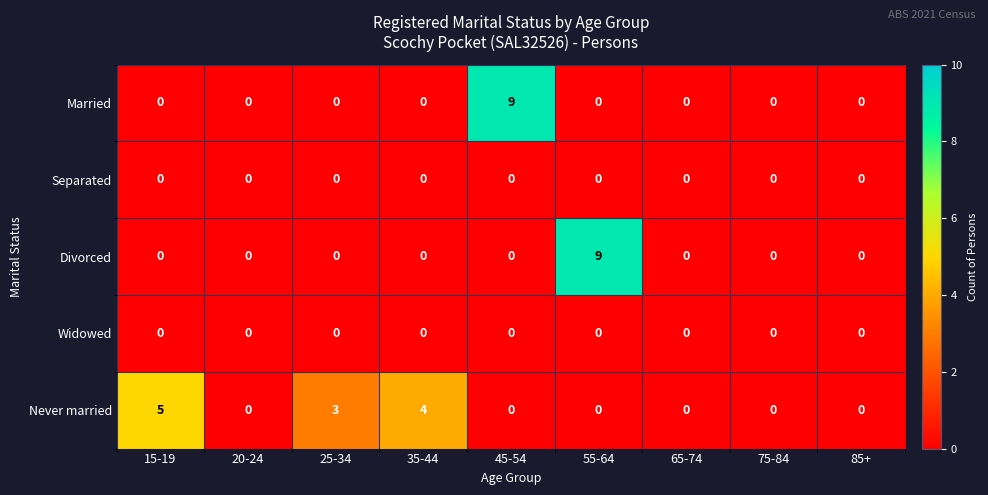

What is the maximum value shown in the chart?

9